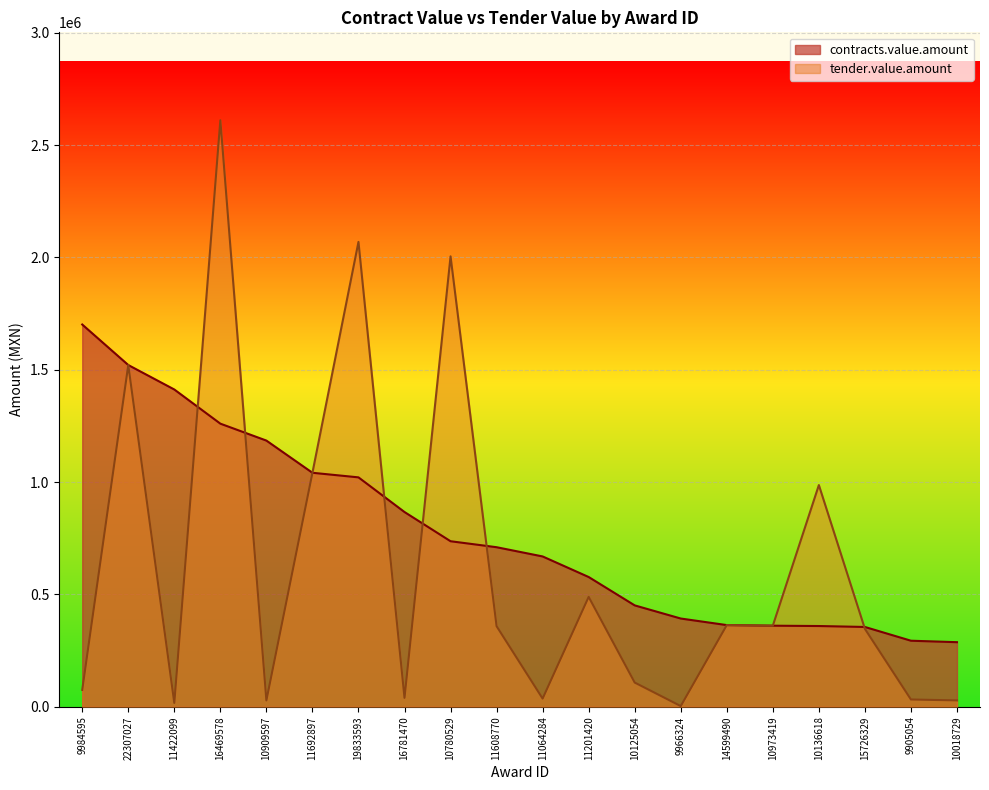

What is the minimum value shown in the chart?

2842.0